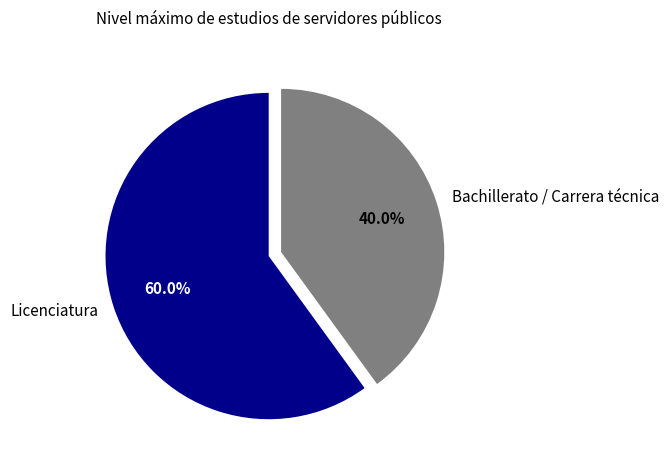

True or false: Licenciatura accounts for 60% of the total.

True